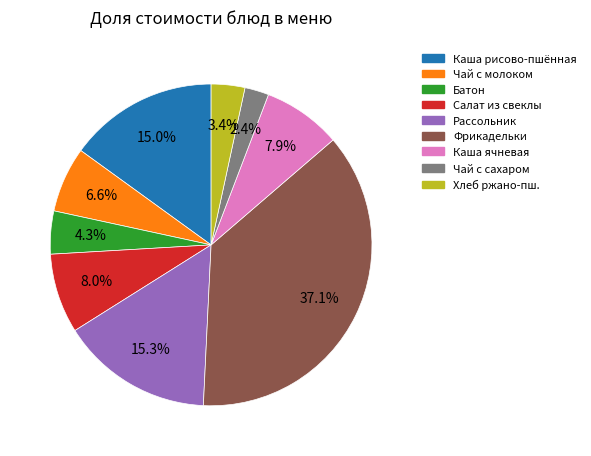

Is the sum of Каша ячневая and Фрикадельки greater than half?

No